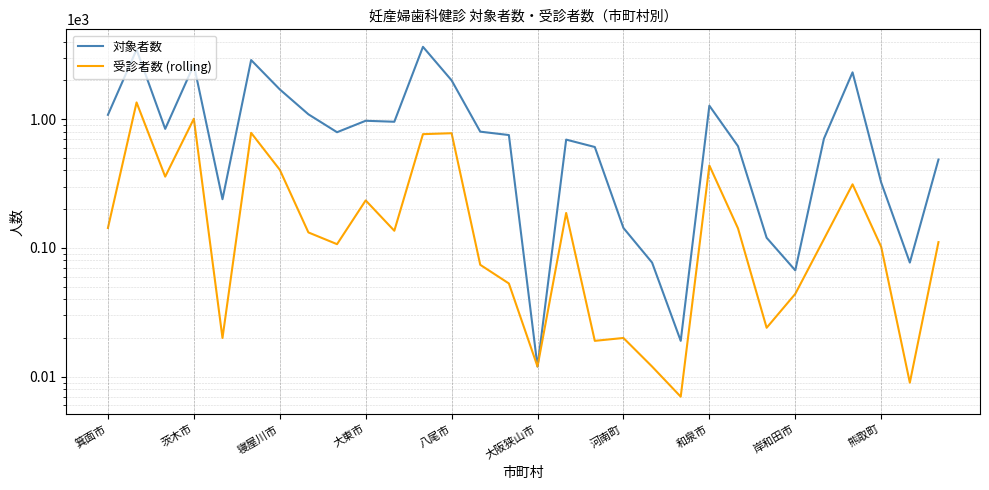

How many data points in 受診者数 (rolling) are above 132?

14